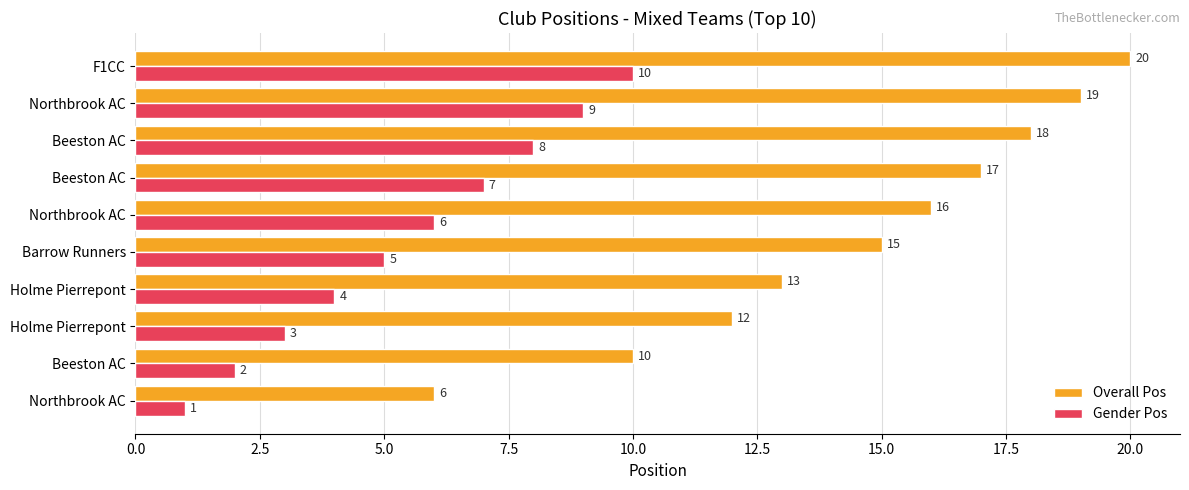

How many distinct data groups are displayed?

2